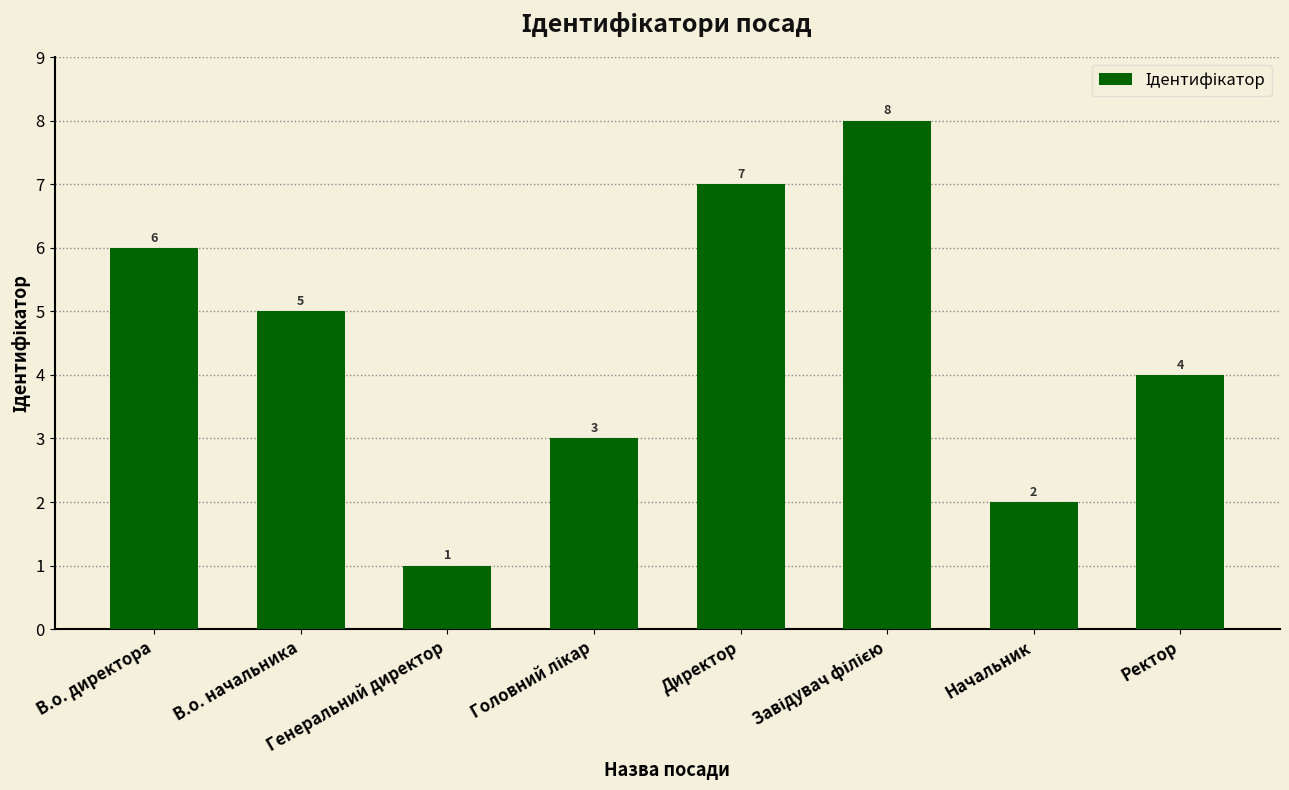

The value at Генеральний директор is 1. True or false?

True